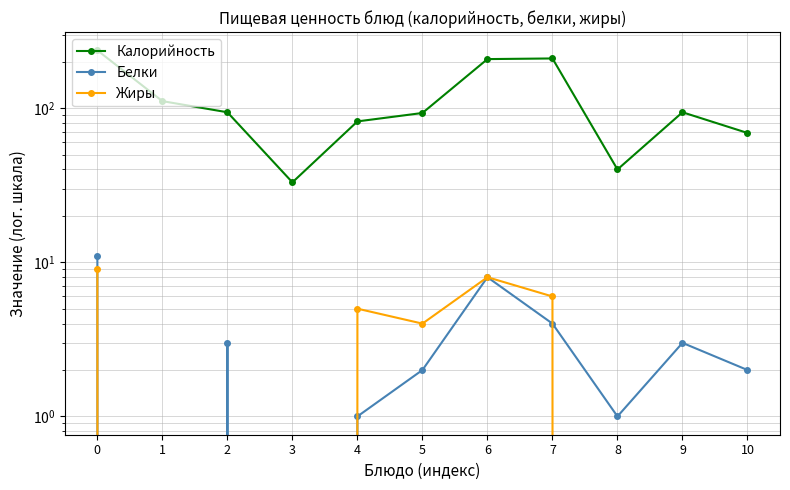

In Белки, how many points are higher than both neighbors (excluding endpoints)?

3